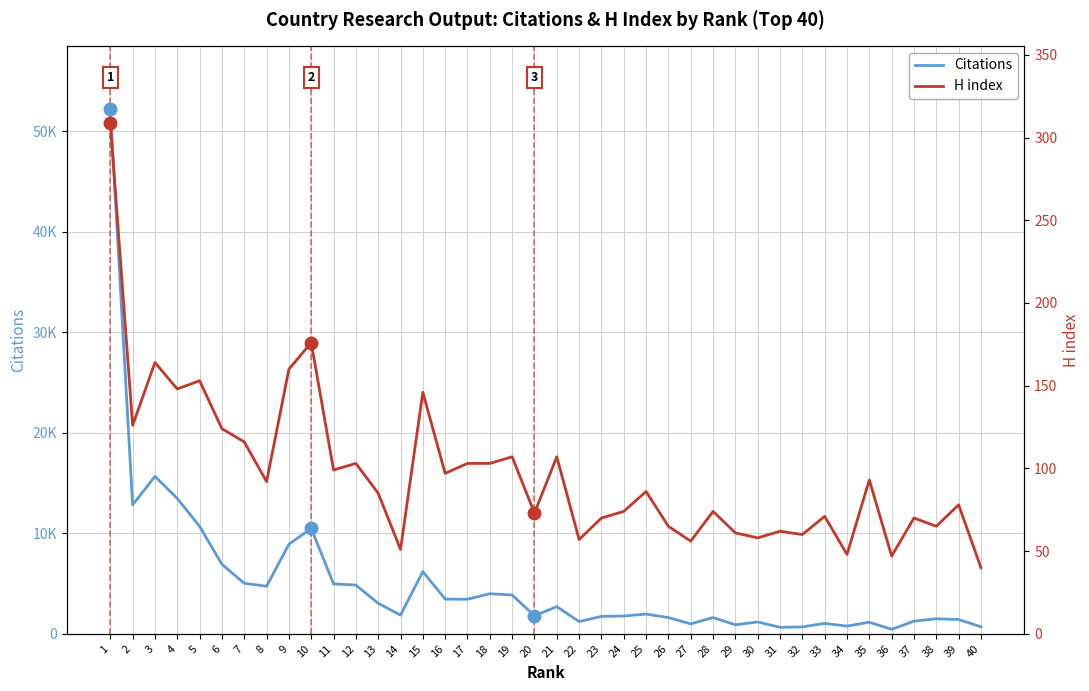

Reading left to right, extract all data points from this chart.

Citations: 52205	12824	15657	13461	10691	6911	5025	4730	8911	10486	4964	4846	3036	1857	6187	3450	3436	3989	3860	1792	2705	1221	1733	1769	1962	1614	990	1616	899	1180	645	691	1034	765	1155	445	1259	1498	1421	699
H index: 309	126	164	148	153	124	116	92	160	176	99	103	85	51	146	97	103	103	107	73	107	57	70	74	86	65	56	74	61	58	62	60	71	48	93	47	70	65	78	40